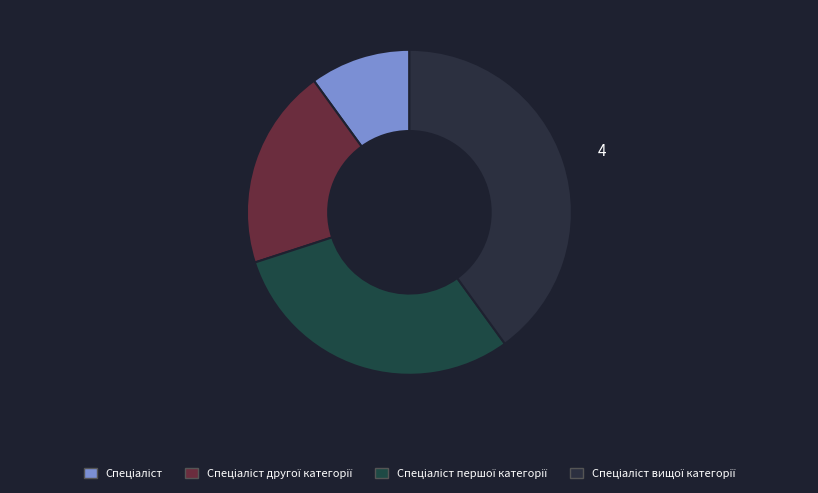

Rank the categories by value from highest to lowest.

Спеціаліст вищої категорії, Спеціаліст першої категорії, Спеціаліст другої категорії, Спеціаліст